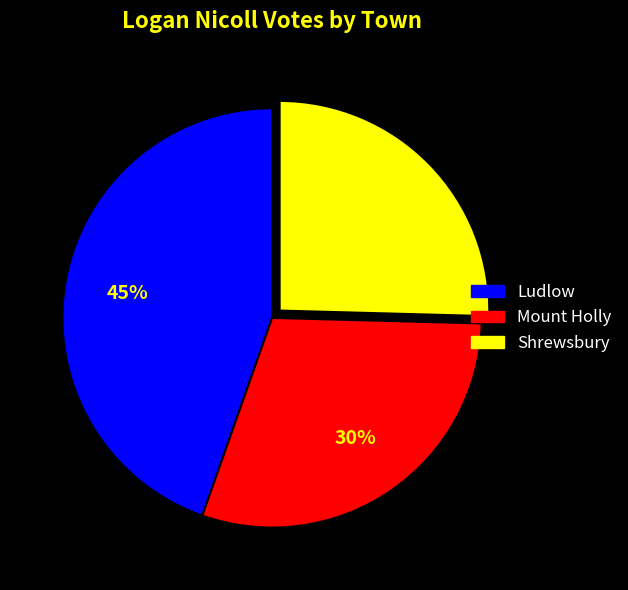

Which has a higher value, Ludlow or Mount Holly?

Ludlow